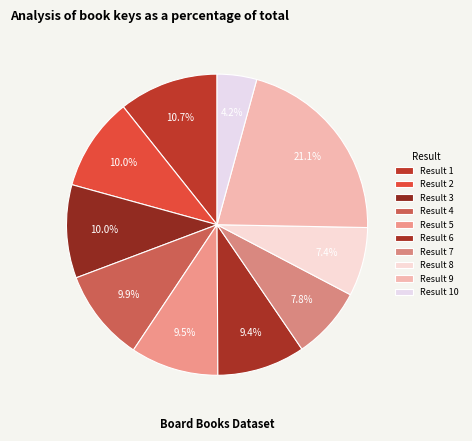

How many segments does this pie chart have?

10